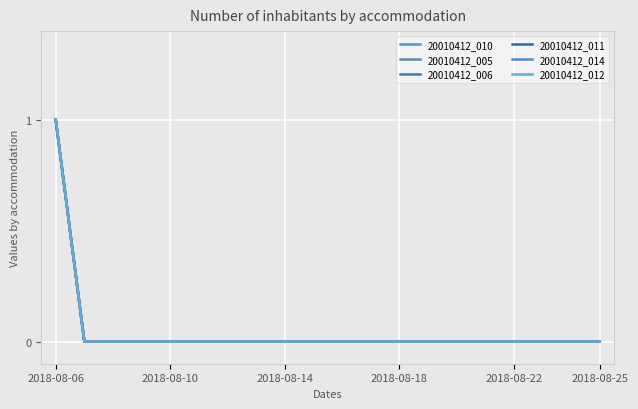

At which label is 20010412_005 closest to 0?

2018-08-10